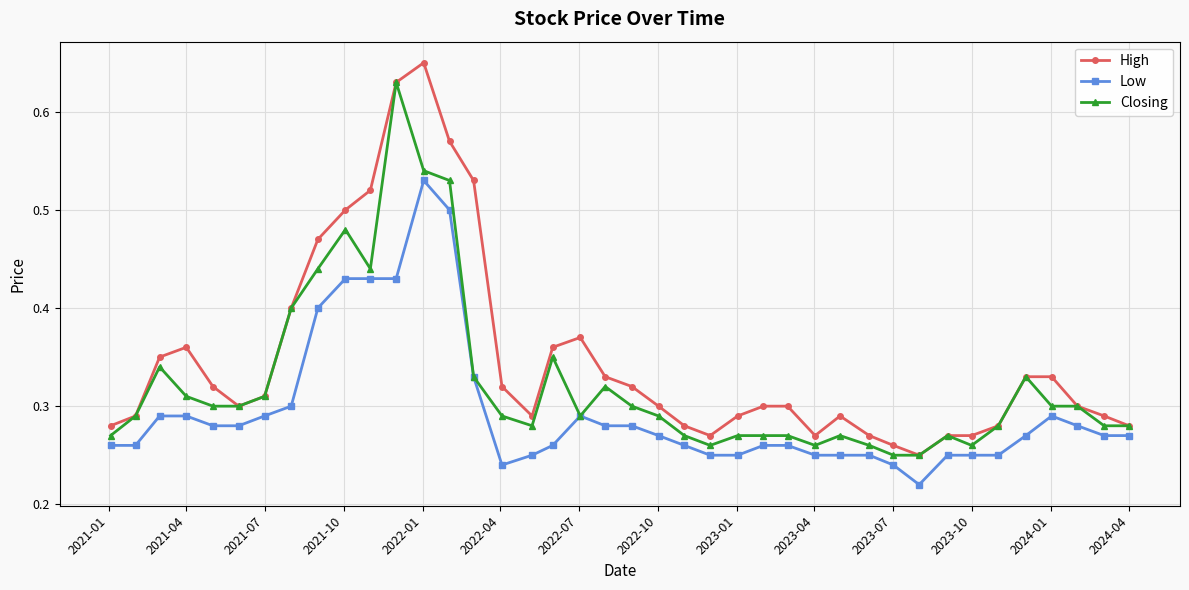

True or false: Low has more than 0 points higher than both neighbors.

True